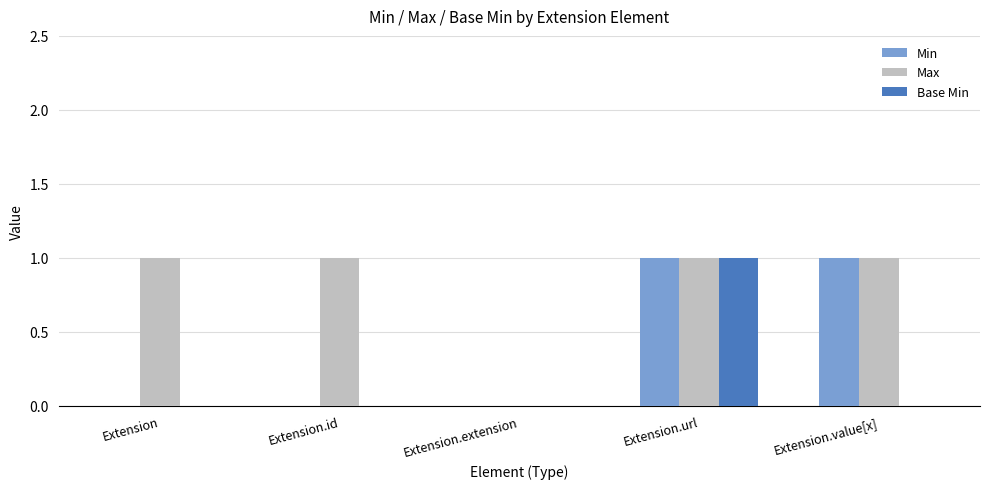

At which label does Base Min reach its peak?

Extension.url